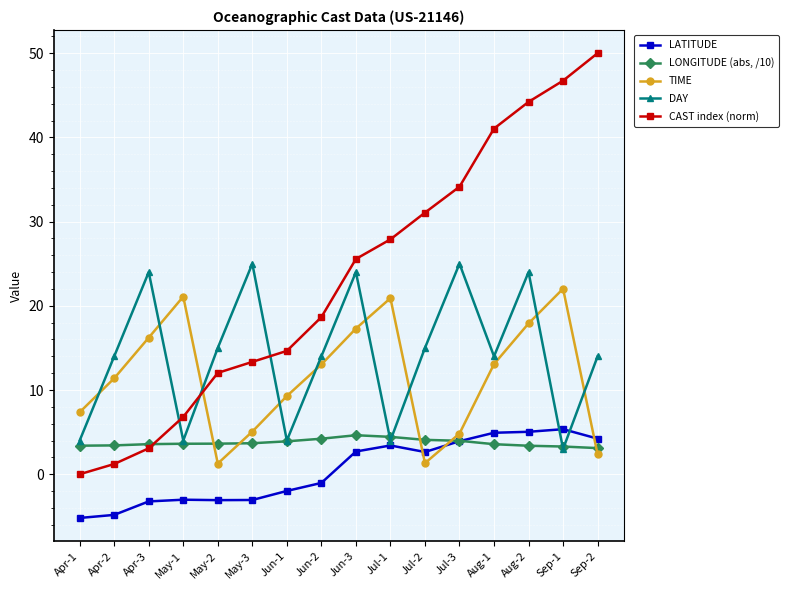

What is the difference between the second highest and minimum values in the LONGITUDE (abs, /10) series?

1.3